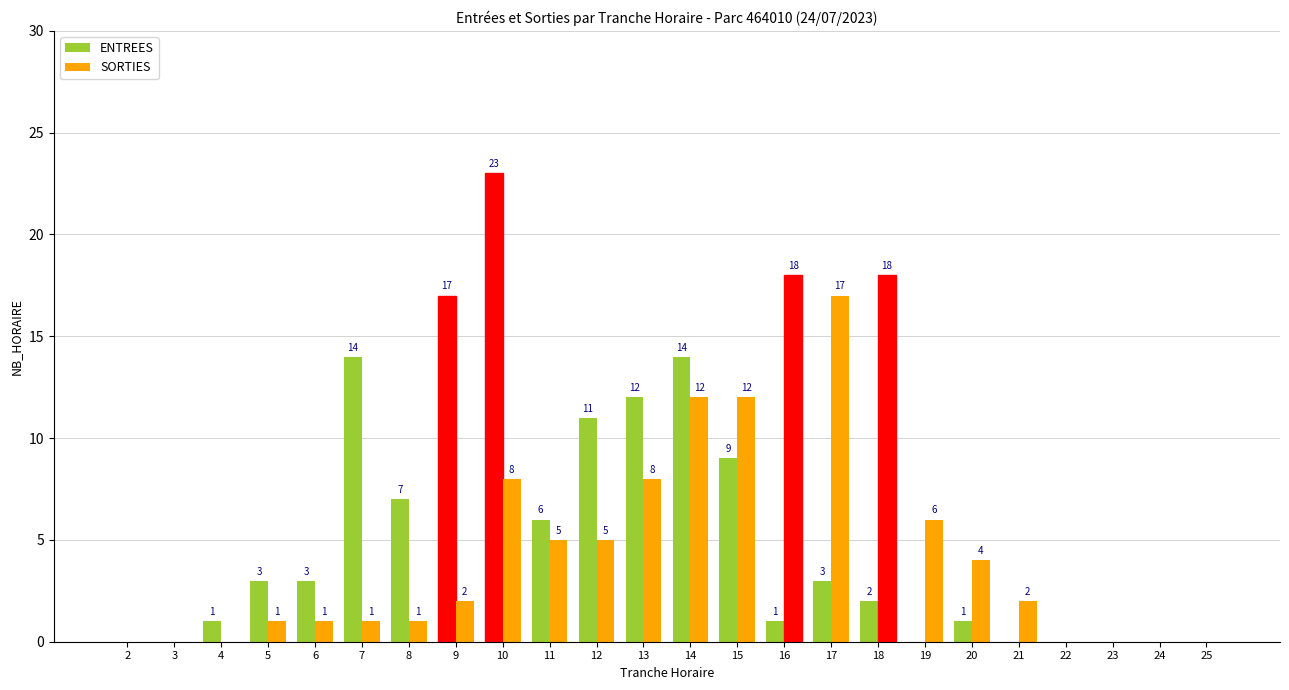

What is the value of the ENTREES bar at the 17th from the left?

2